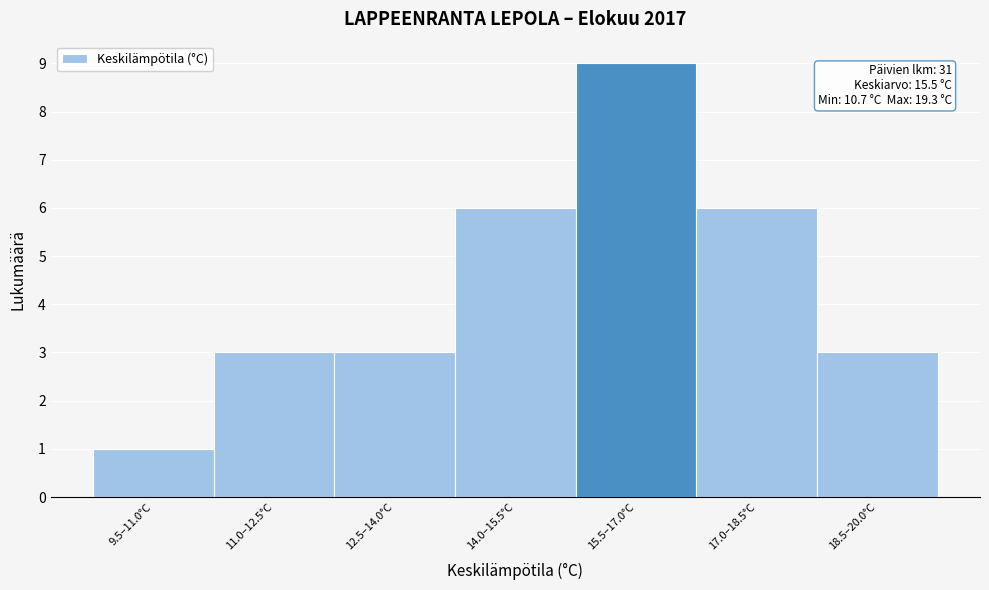

Reading right to left, extract all data points from this chart.

18.5–20.0°C=3	17.0–18.5°C=6	15.5–17.0°C=9	14.0–15.5°C=6	12.5–14.0°C=3	11.0–12.5°C=3	9.5–11.0°C=1